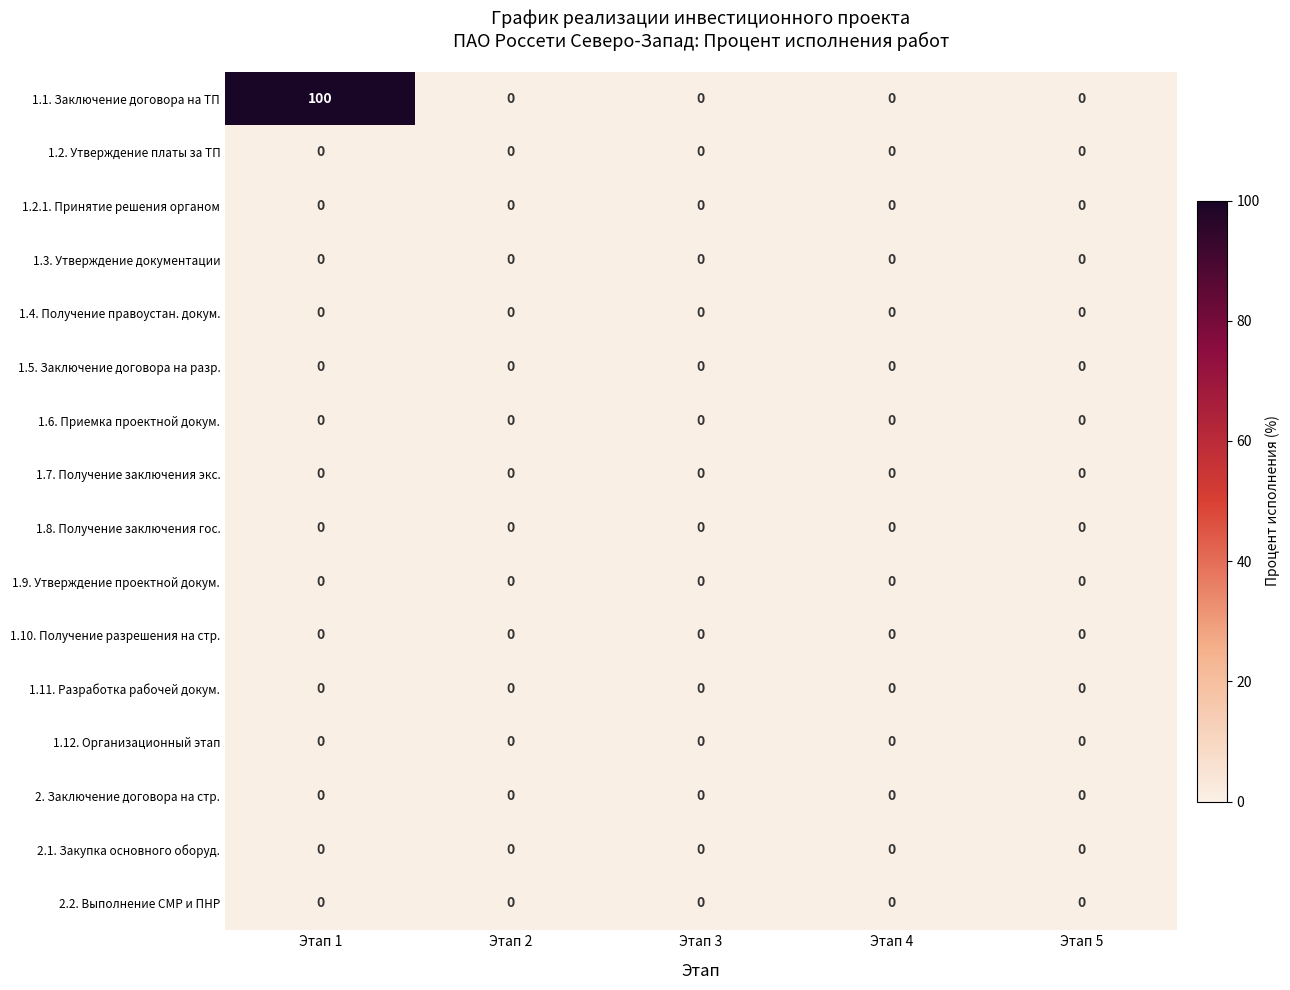

At how many categories does at least one series exceed 41?

1